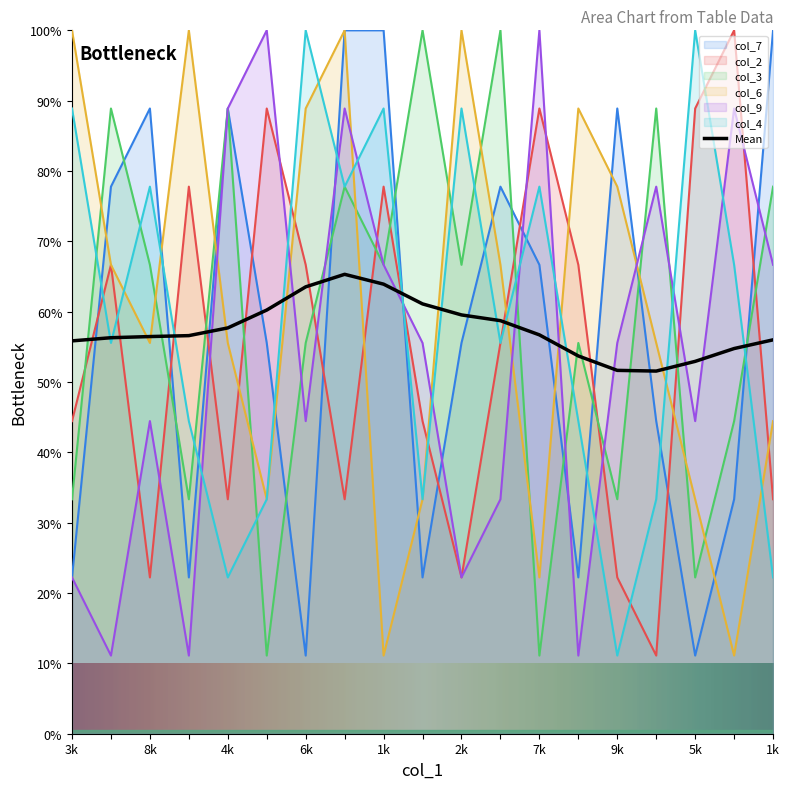

What are all the series names shown in the legend?

col_7, col_2, col_3, col_6, col_9, col_4, Mean